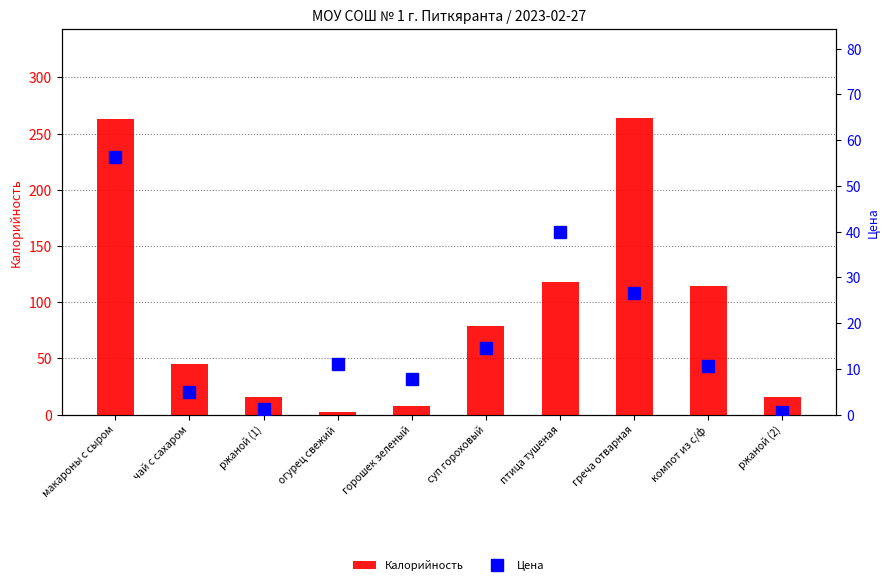

Is it true that Калорийность equals 79.0 at суп гороховый?

True